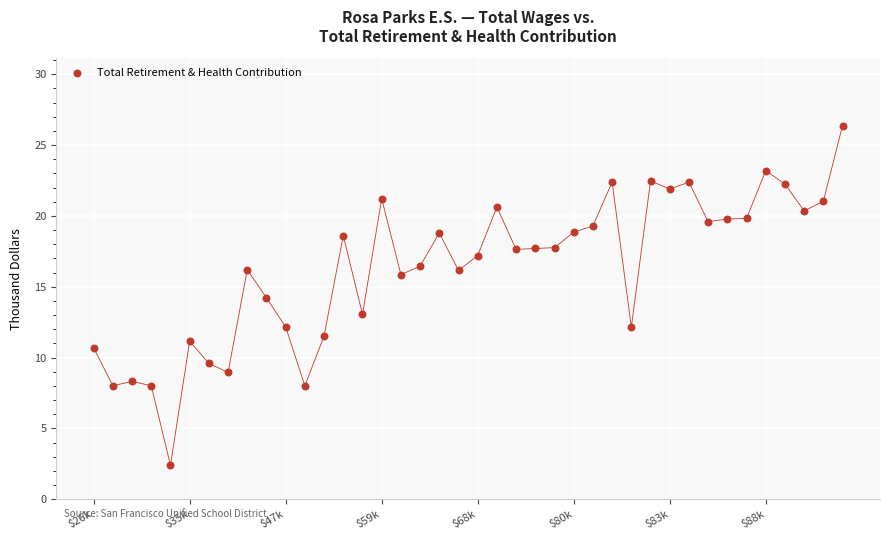

What is the range of Y values (max minus min)?

24.0